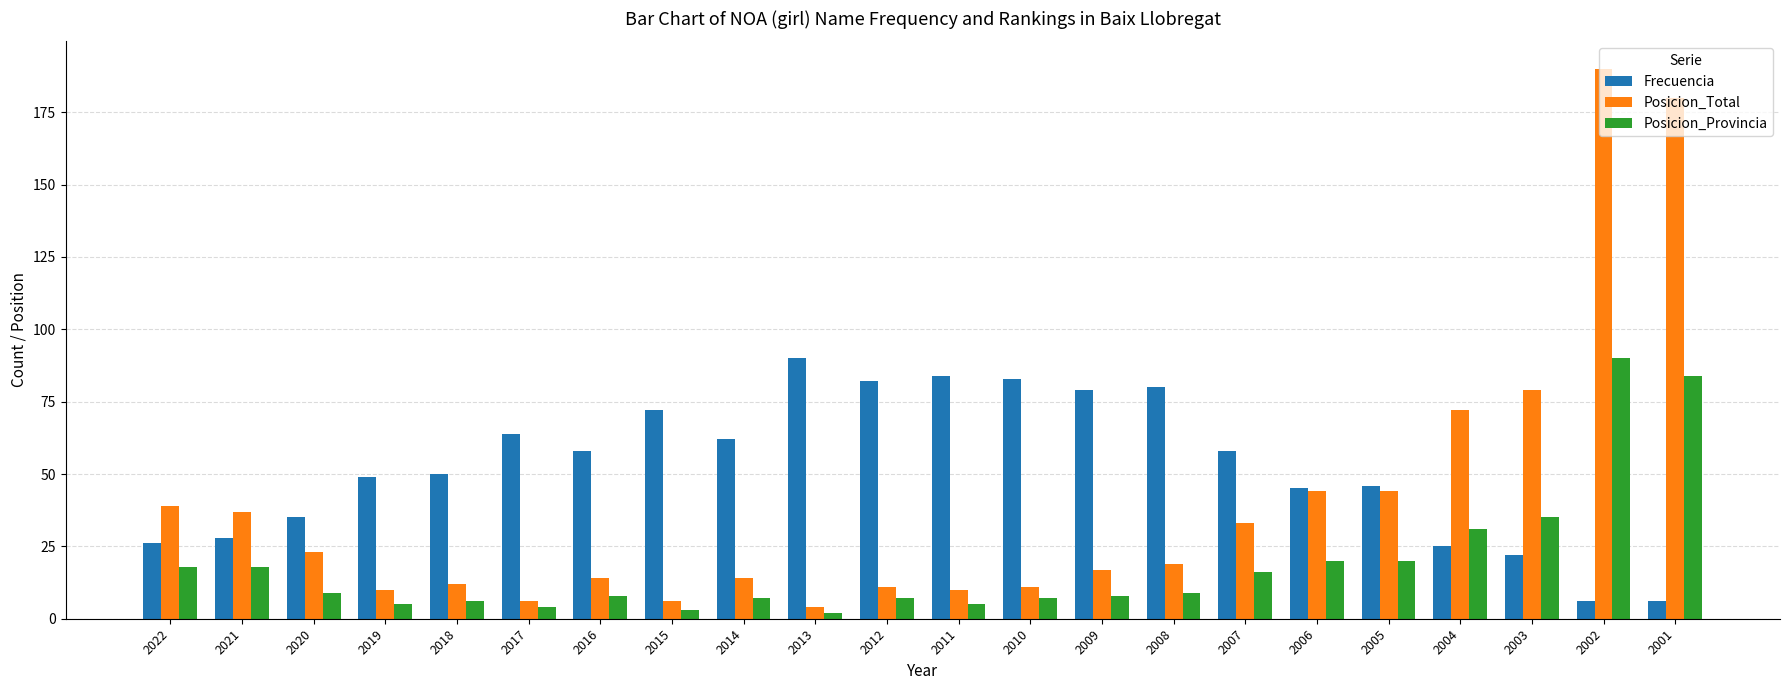

At 2007, list the series in order from largest to smallest.

Frecuencia, Posicion_Total, Posicion_Provincia